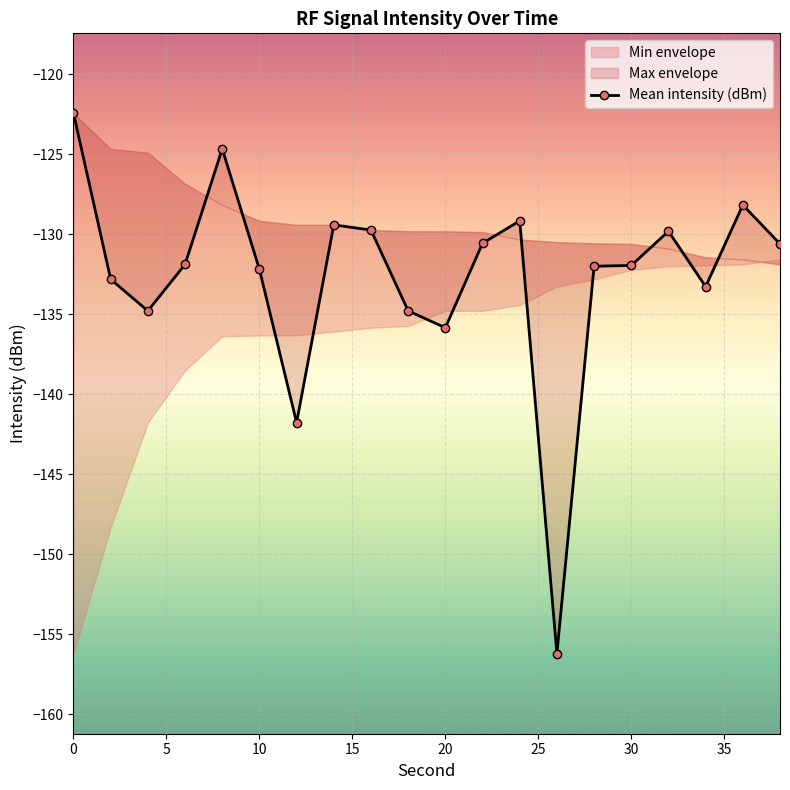

Reading right to left, extract all data points from this chart.

-130.6	-128.2	-133.3	-129.8	-131.9	-132.0	-156.2	-129.2	-130.6	-135.8	-134.8	-129.7	-129.4	-141.8	-132.2	-124.7	-131.9	-134.8	-132.8	-122.4